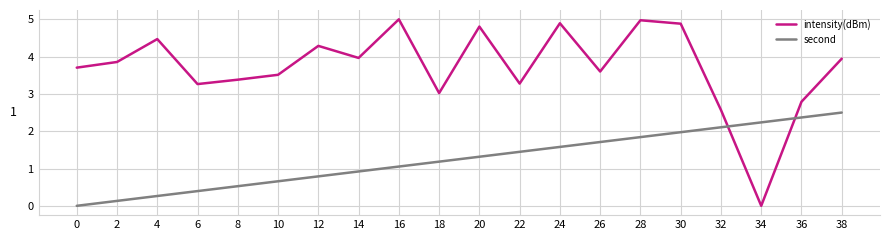

True or false: second has a value of 0.9 at 10.

False